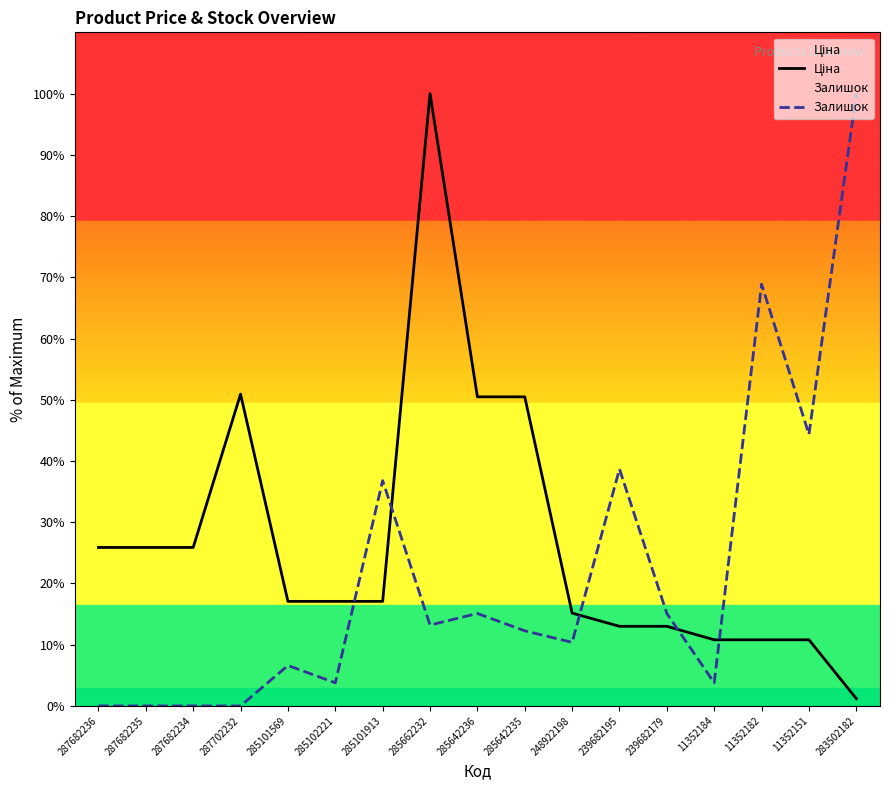

After their last crossing, which series has the higher values: Ціна or Залишок?

Залишок